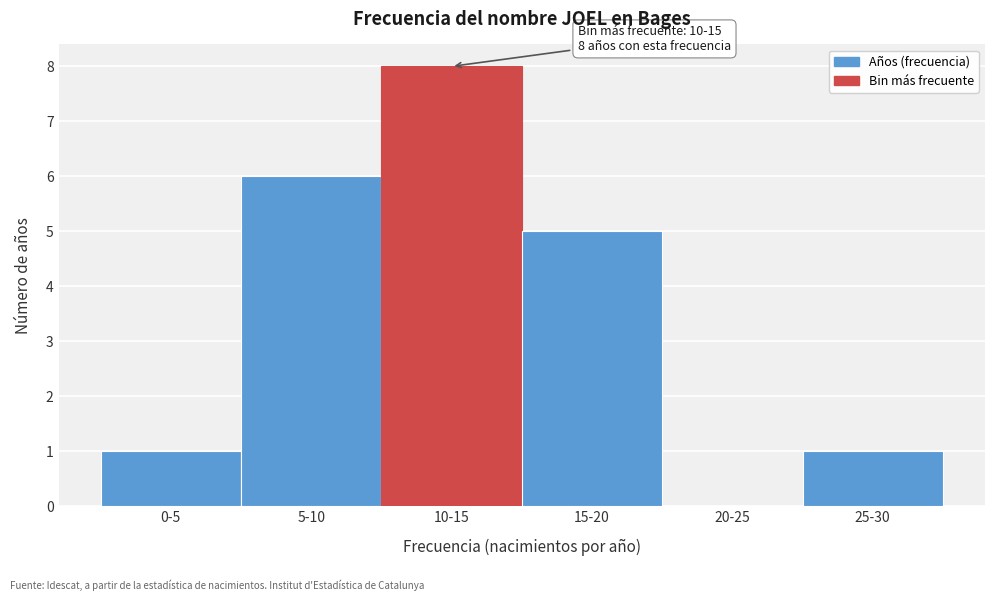

Reading left to right, list all the values displayed in this chart.

0-5=1	5-10=6	10-15=8	15-20=5	20-25=0	25-30=1